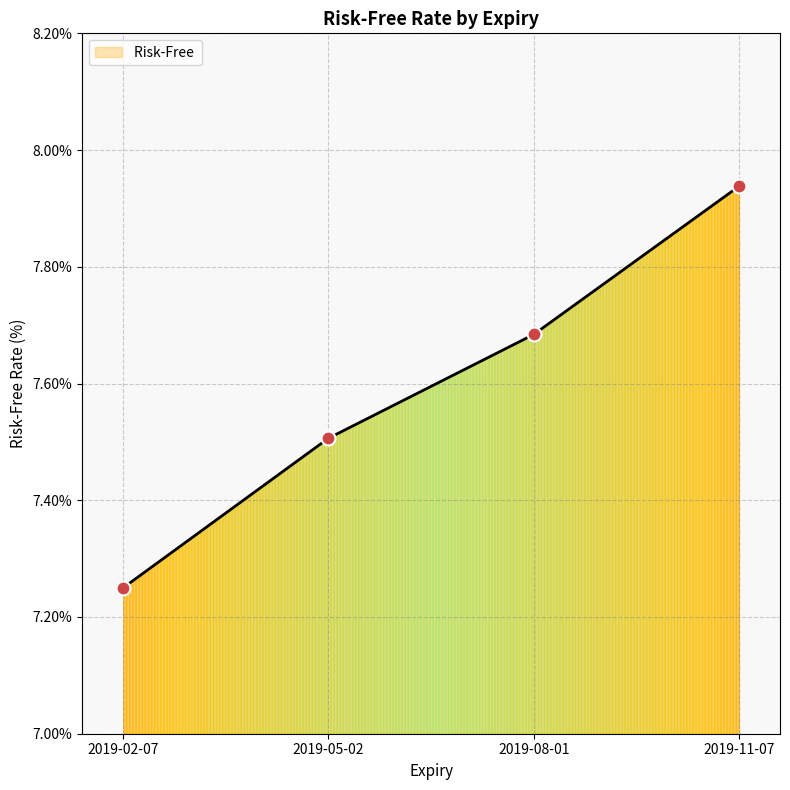

What is the sum of all values?

30.4